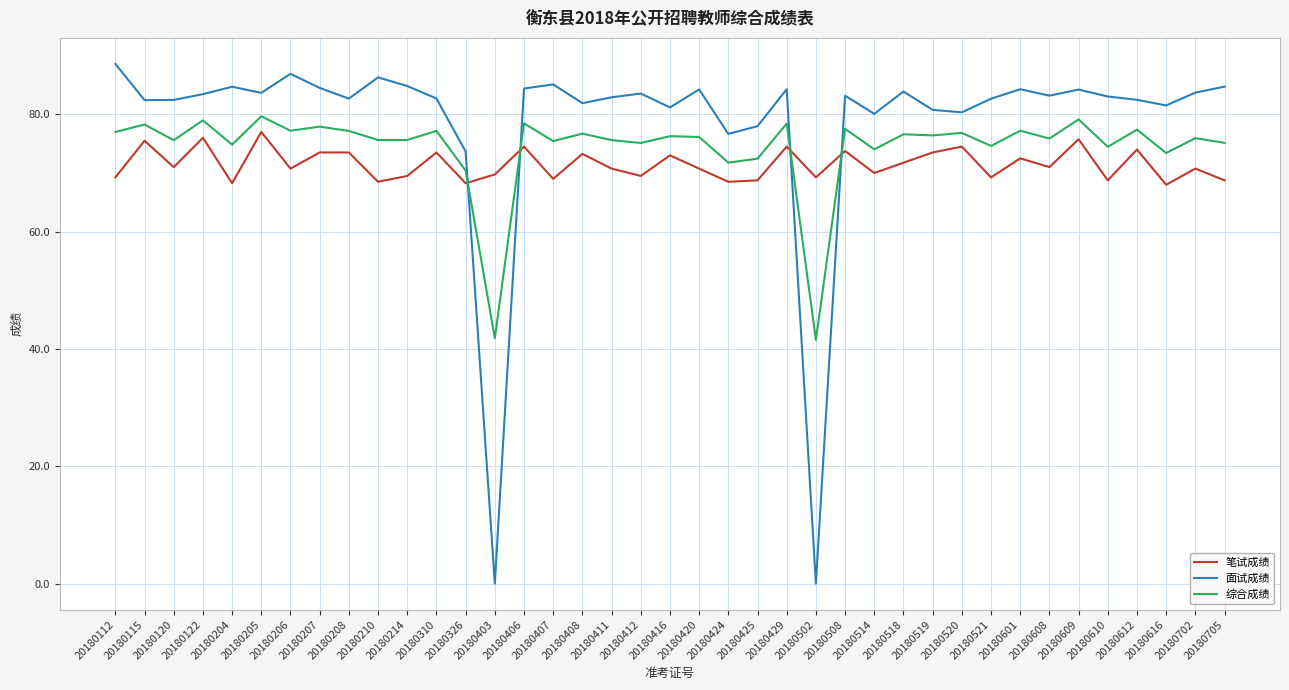

Which series has the largest total across all categories?

面试成绩